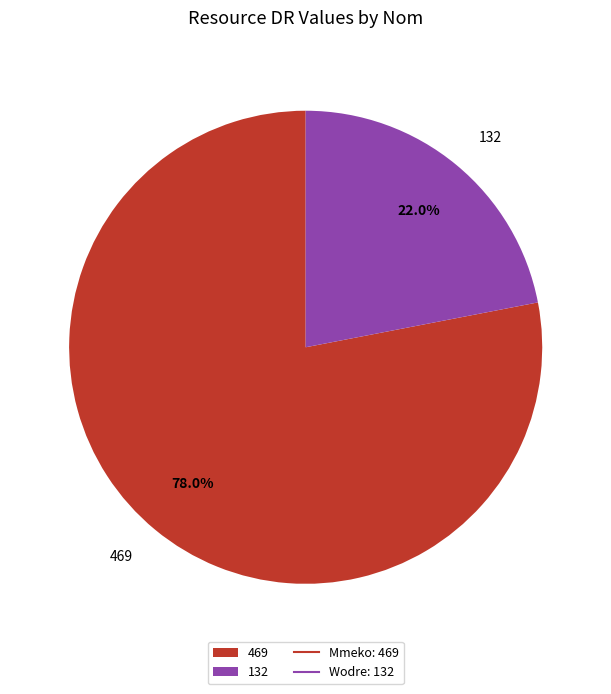

Rank the categories by value from lowest to highest.

132, 469